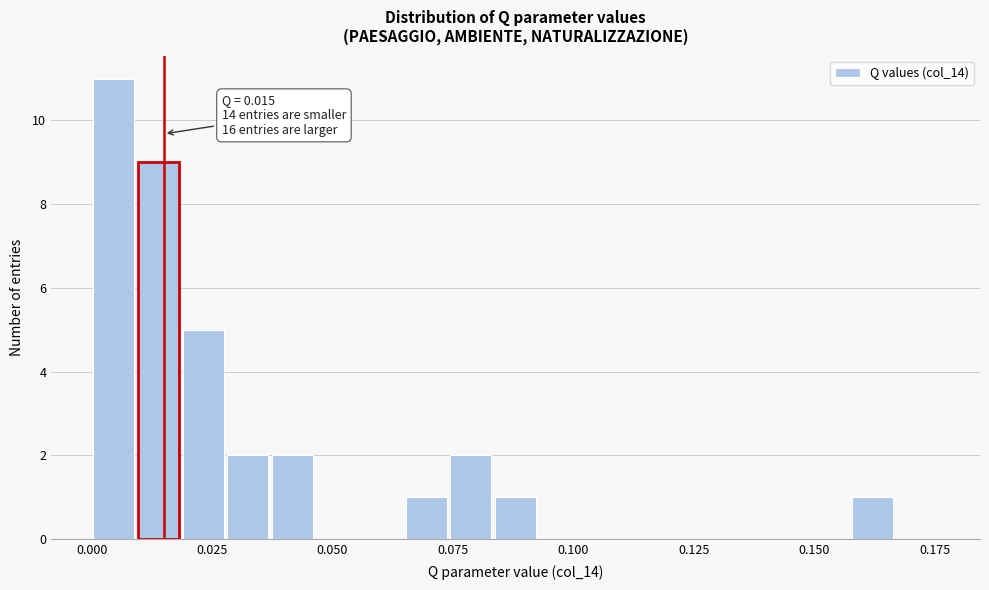

Read against the x-axis, roughly where is the centre of the tallest bar?

0.005